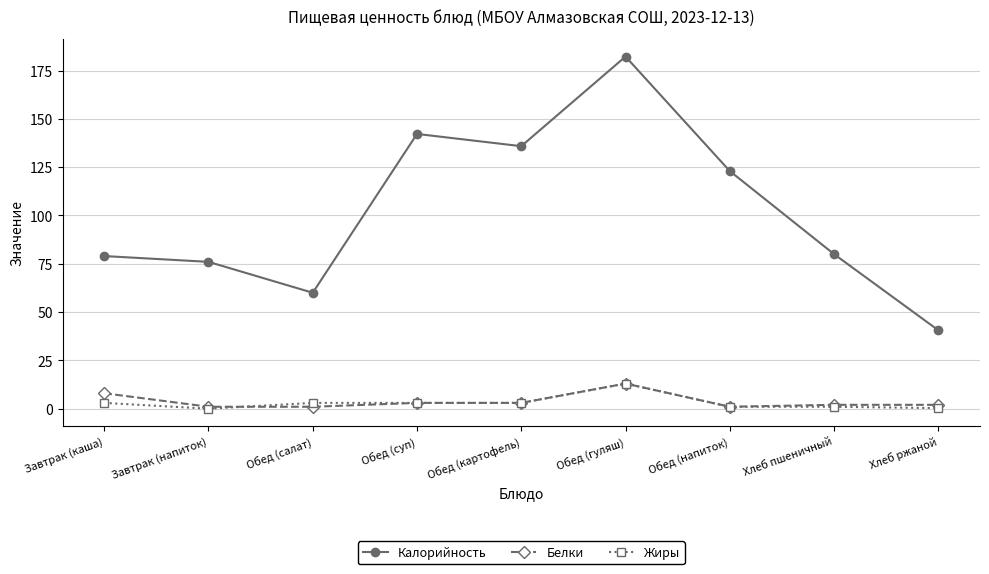

What are all the series names shown in the legend?

Калорийность, Белки, Жиры